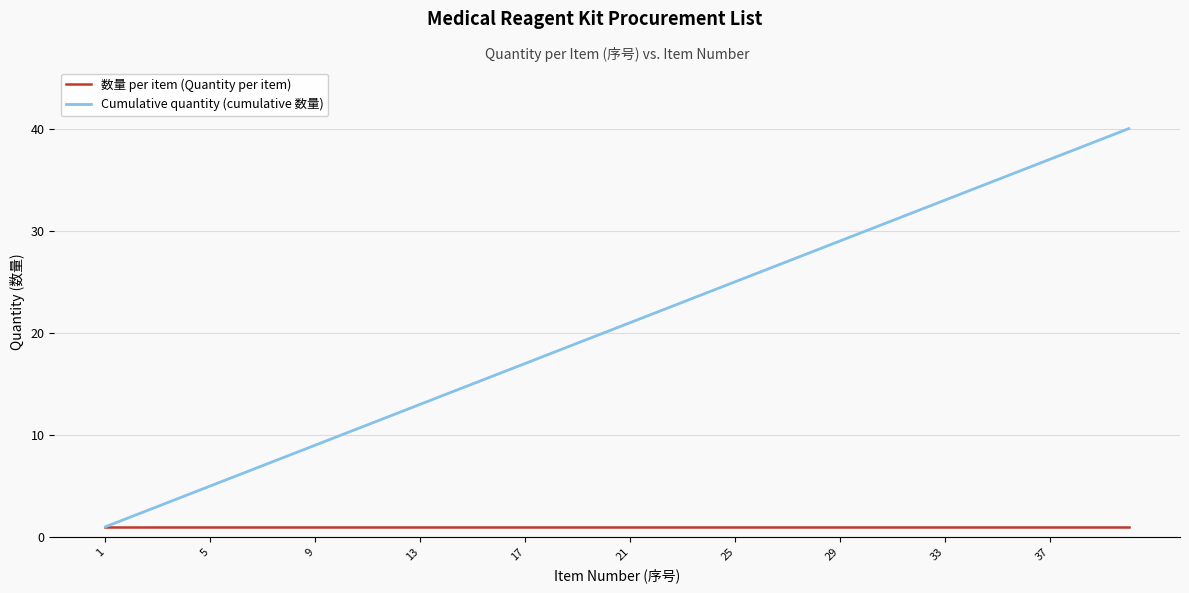

What is the greatest value displayed?

40